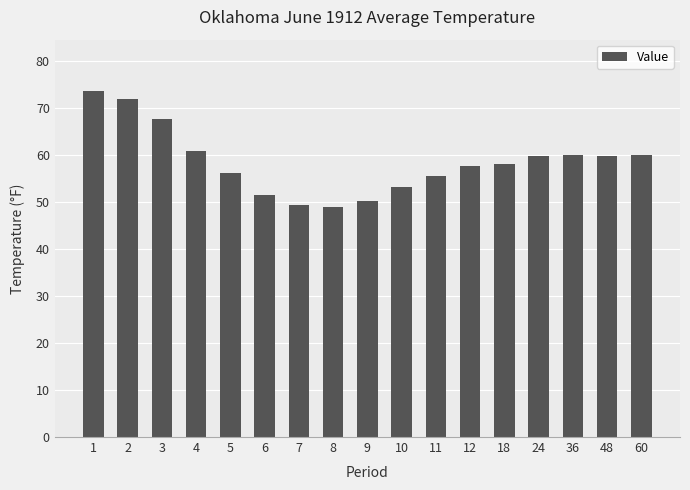

At which label is the value closest to 61?

4